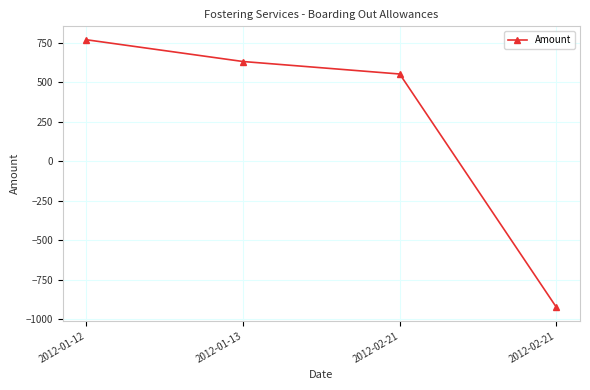

How many negative values are there?

1